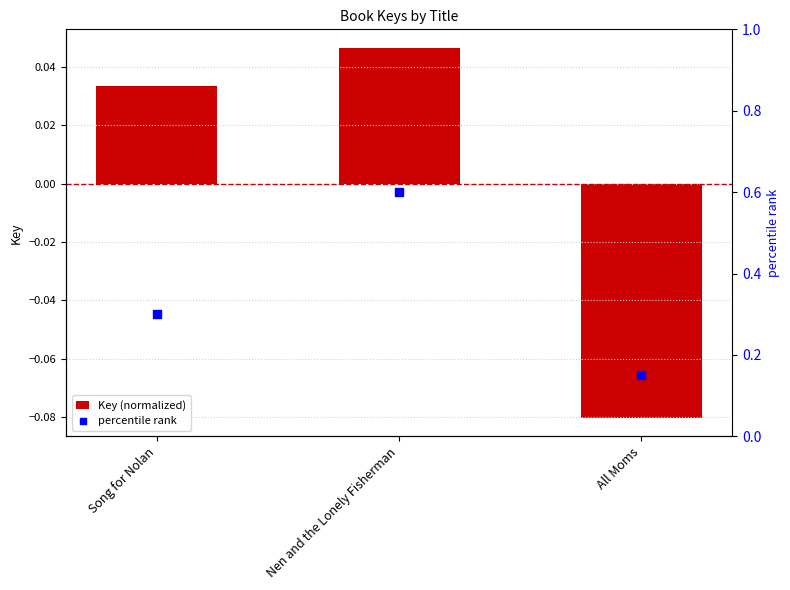

At which category is the sum across all series the highest?

Nen and the Lonely Fisherman